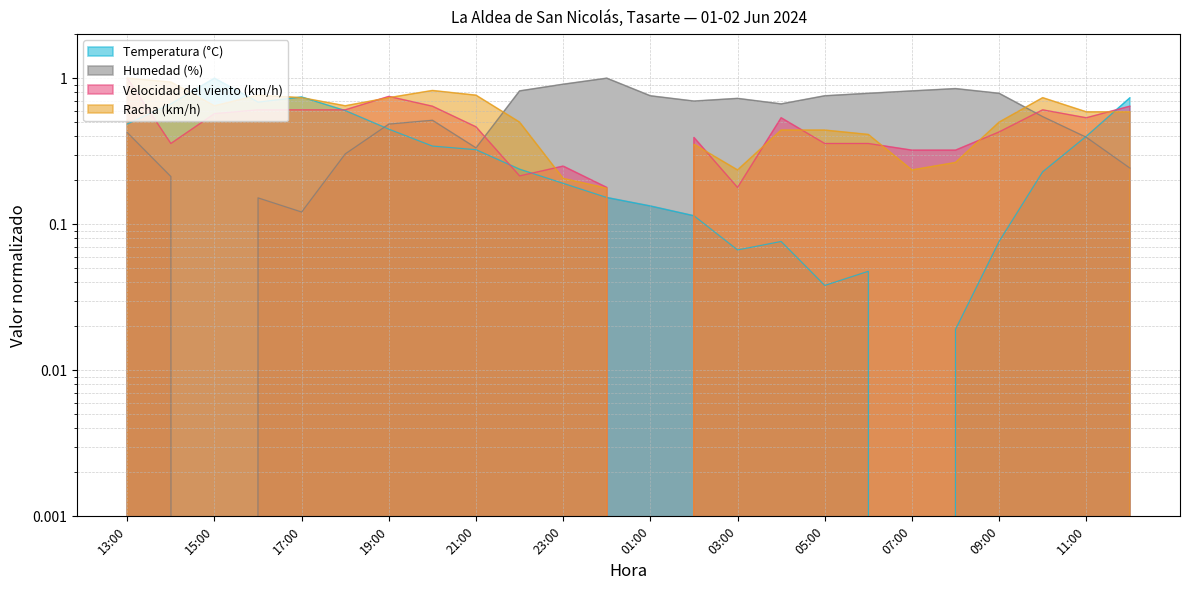

What position from the left is 03:00?

15